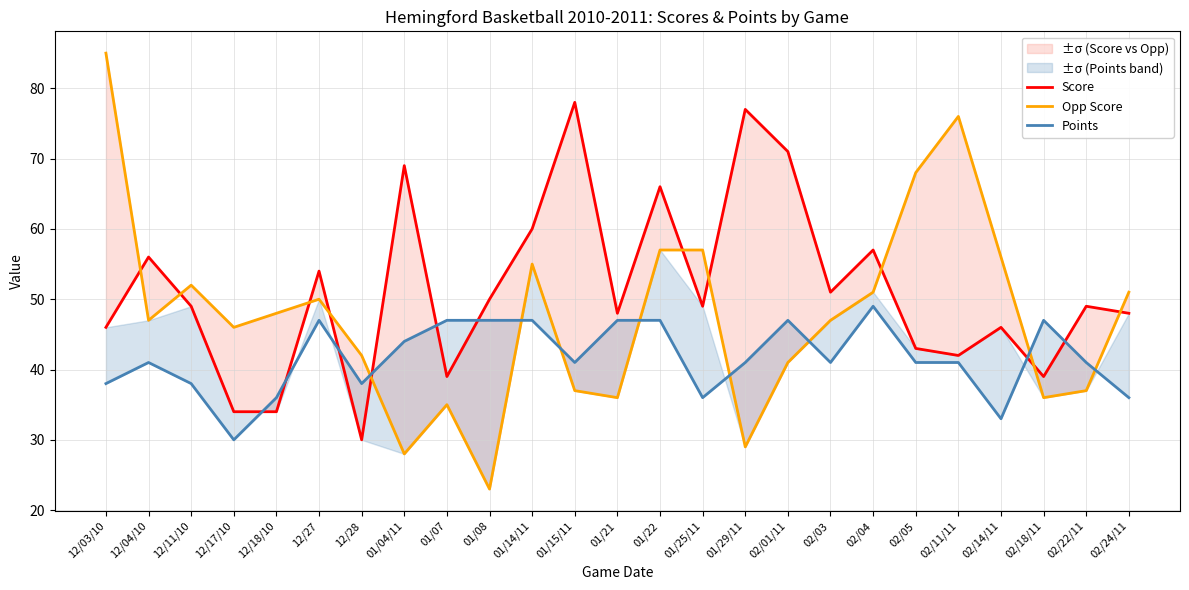

Is it true that Points equals 63 at 01/04/11?

False